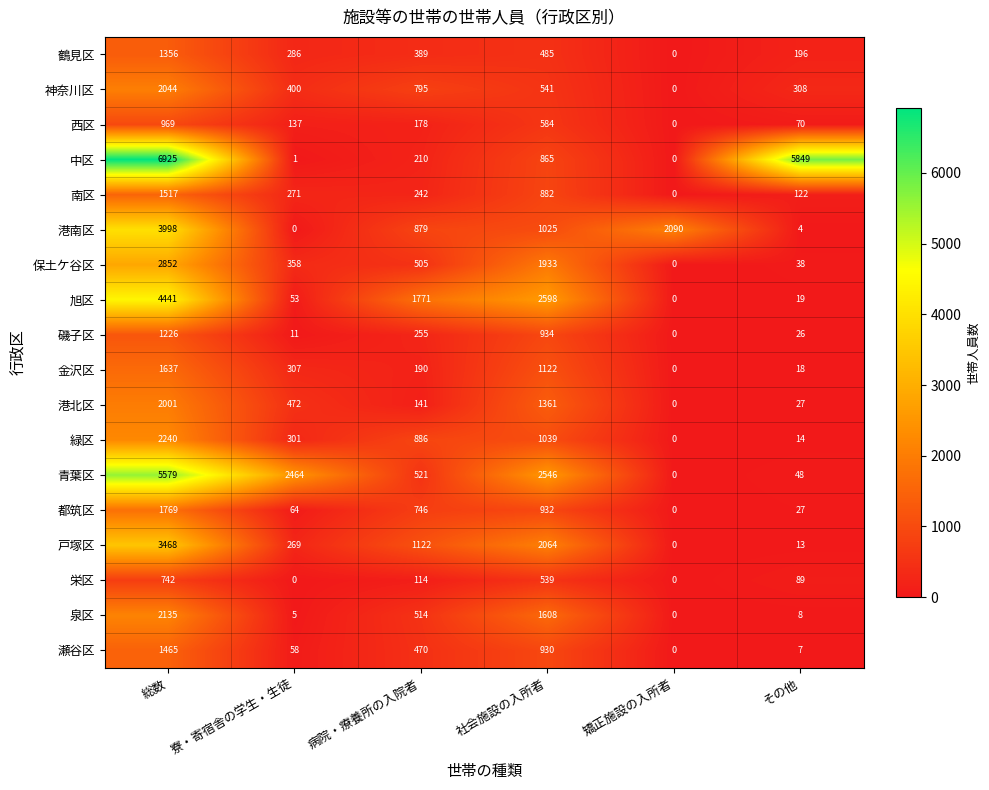

What is the total value across all series at 社会施設の入所者?

21988